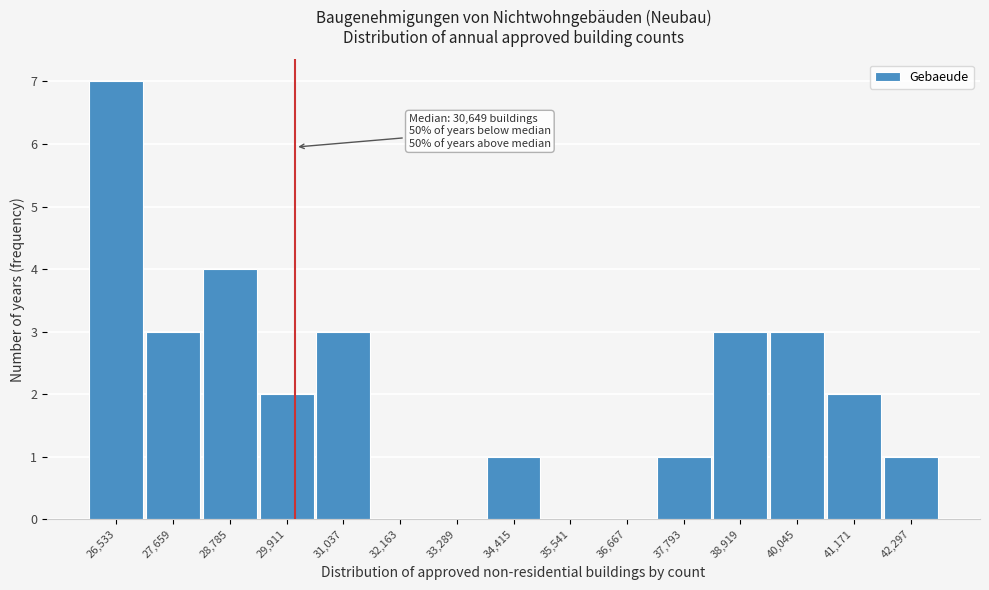

Reading left to right, transcribe all the data shown in this chart.

26,533=7	27,659=3	28,785=4	29,911=2	31,037=3	32,163=0	33,289=0	34,415=1	35,541=0	36,667=0	37,793=1	38,919=3	40,045=3	41,171=2	42,297=1